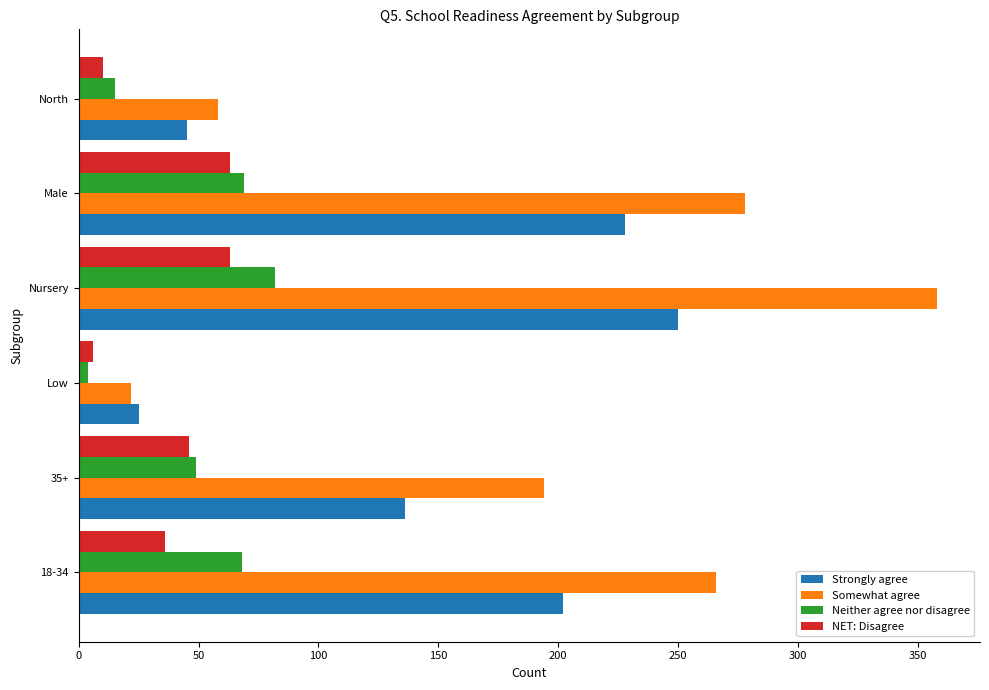

What is the spread (max minus min) of values at North?

48